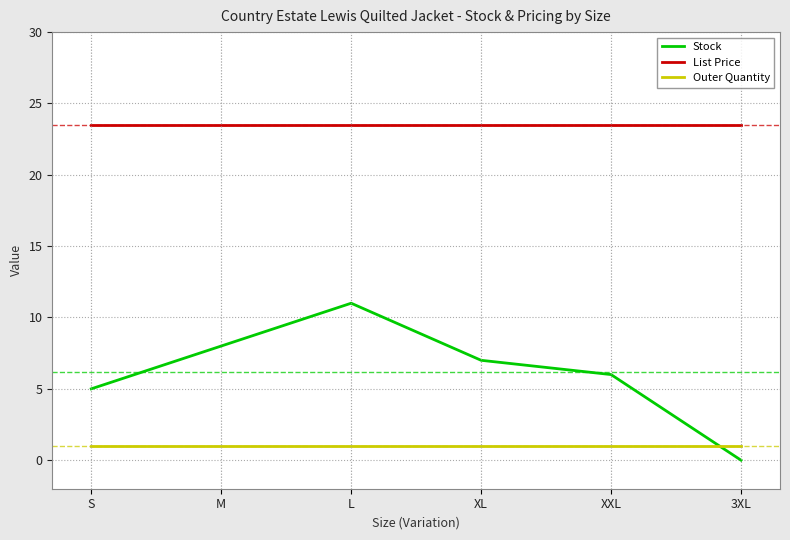

Is it true that Stock equals 5.0 at S?

True